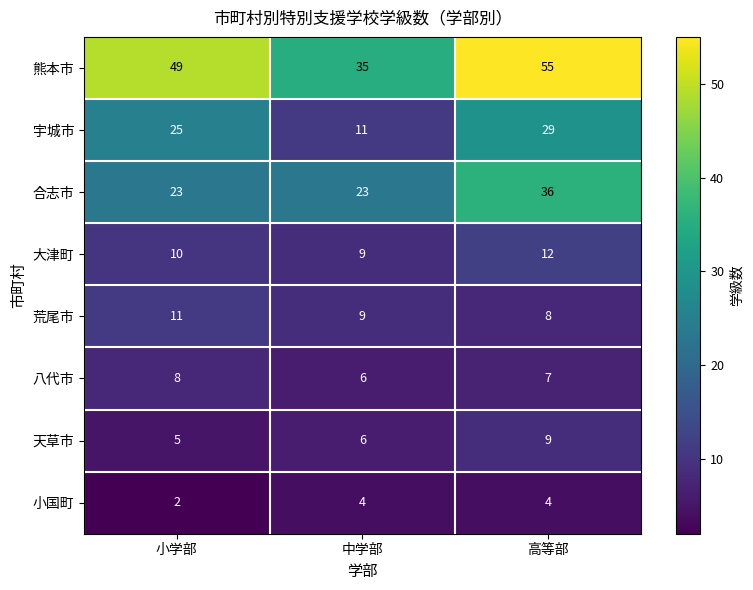

What is the smallest value displayed?

2